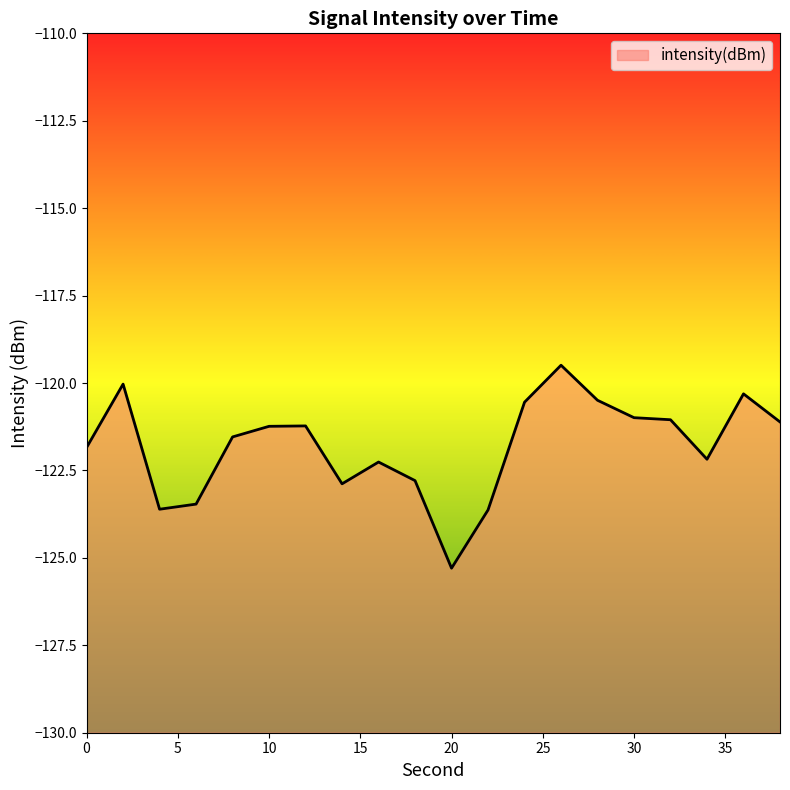

Reading right to left, list all the values displayed in this chart.

-121.1	-120.3	-122.2	-121.0	-121.0	-120.5	-119.5	-120.5	-123.6	-125.3	-122.8	-122.3	-122.9	-121.2	-121.2	-121.5	-123.5	-123.6	-120.0	-121.8